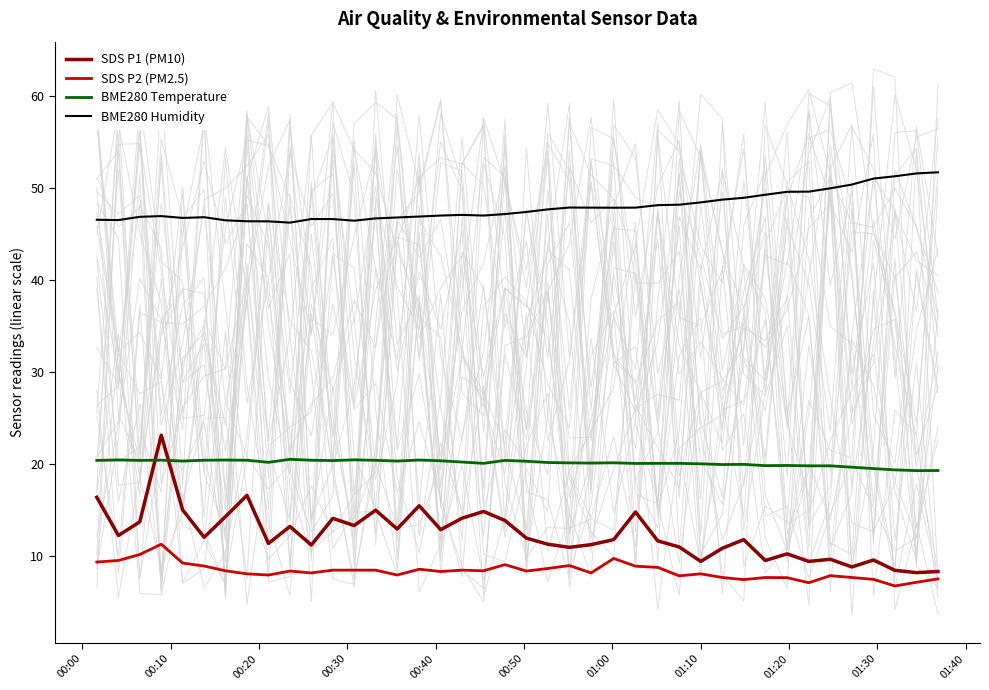

What is the highest value of the BME280 Humidity series?

51.8